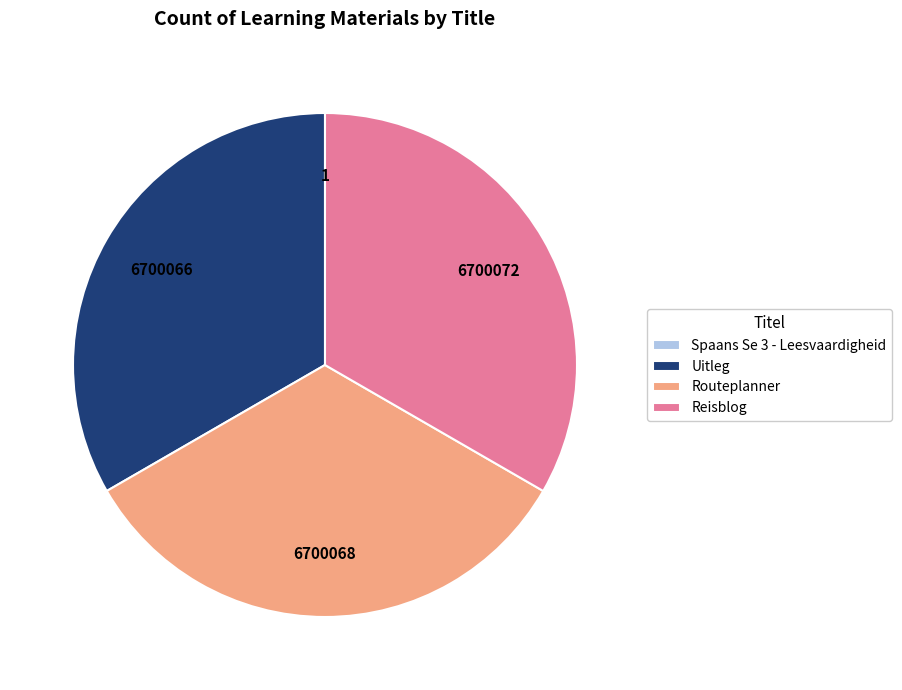

The Uitleg slice represents 20% of the pie. True or false?

False